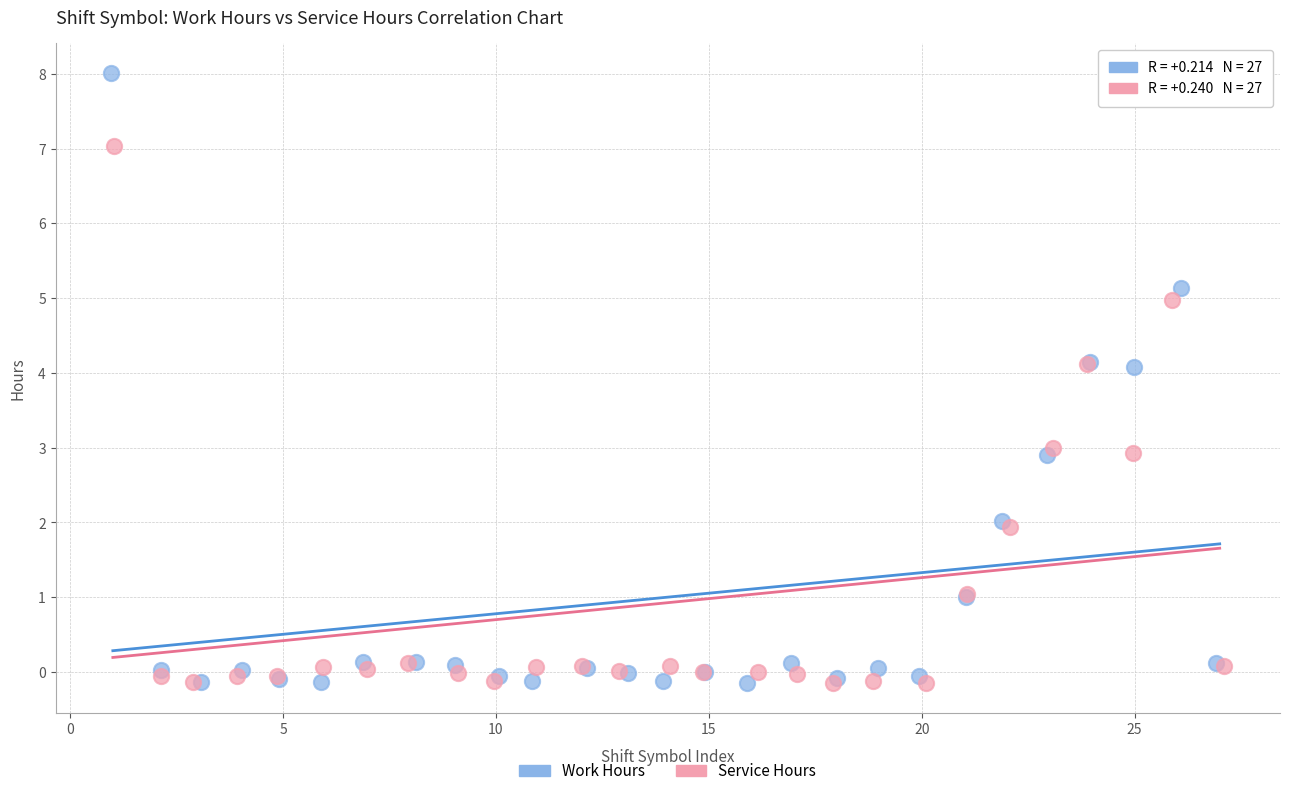

What are all the series names shown in the legend?

Work Hours, Service Hours